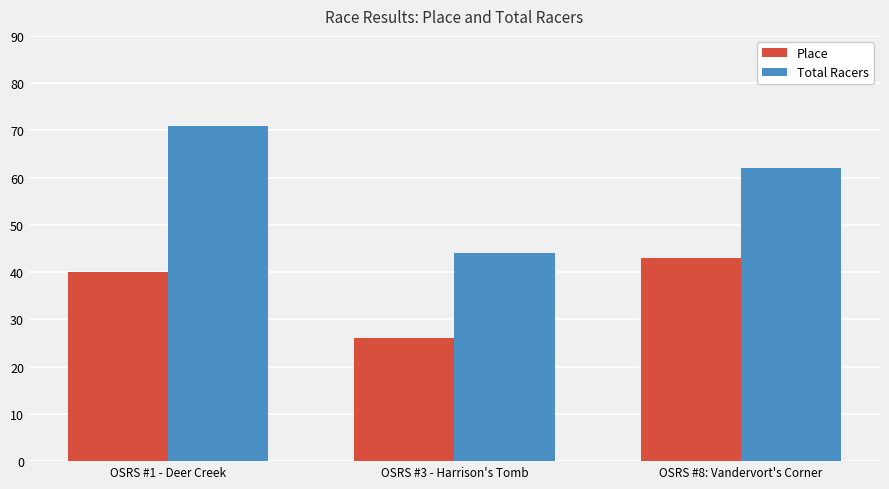

At which category does the chart reach its peak across all series?

OSRS #1 - Deer Creek